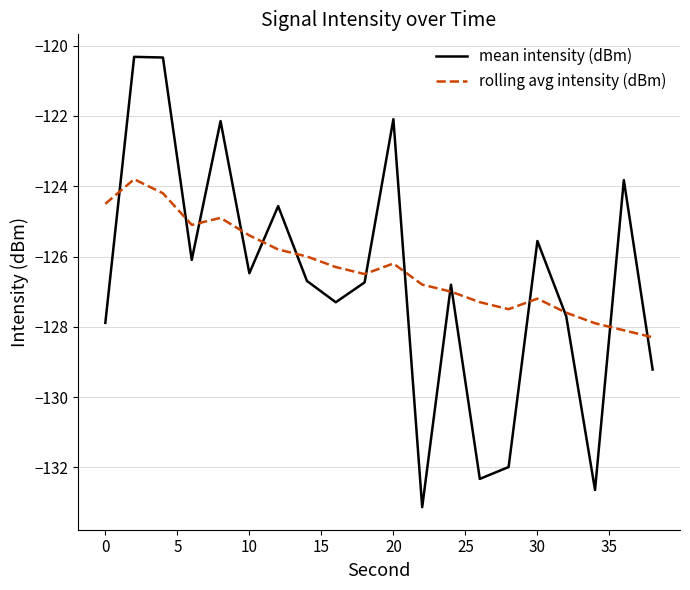

What is the minimum value shown in the chart?

-133.1